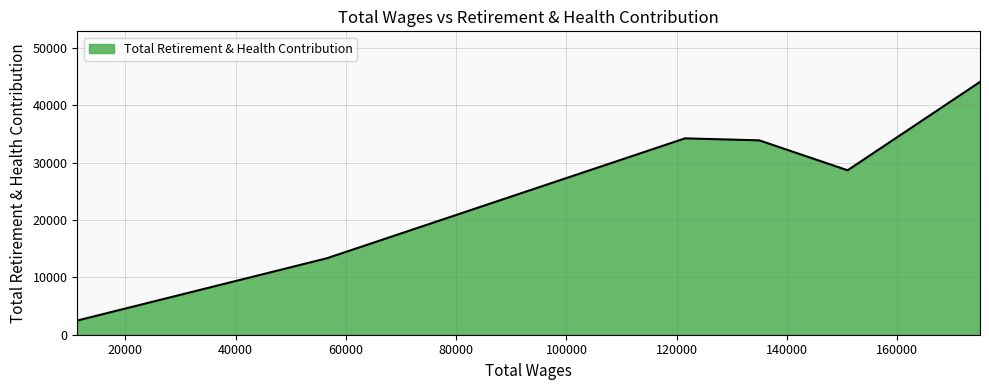

What is the difference between the maximum and second lowest values?

30760